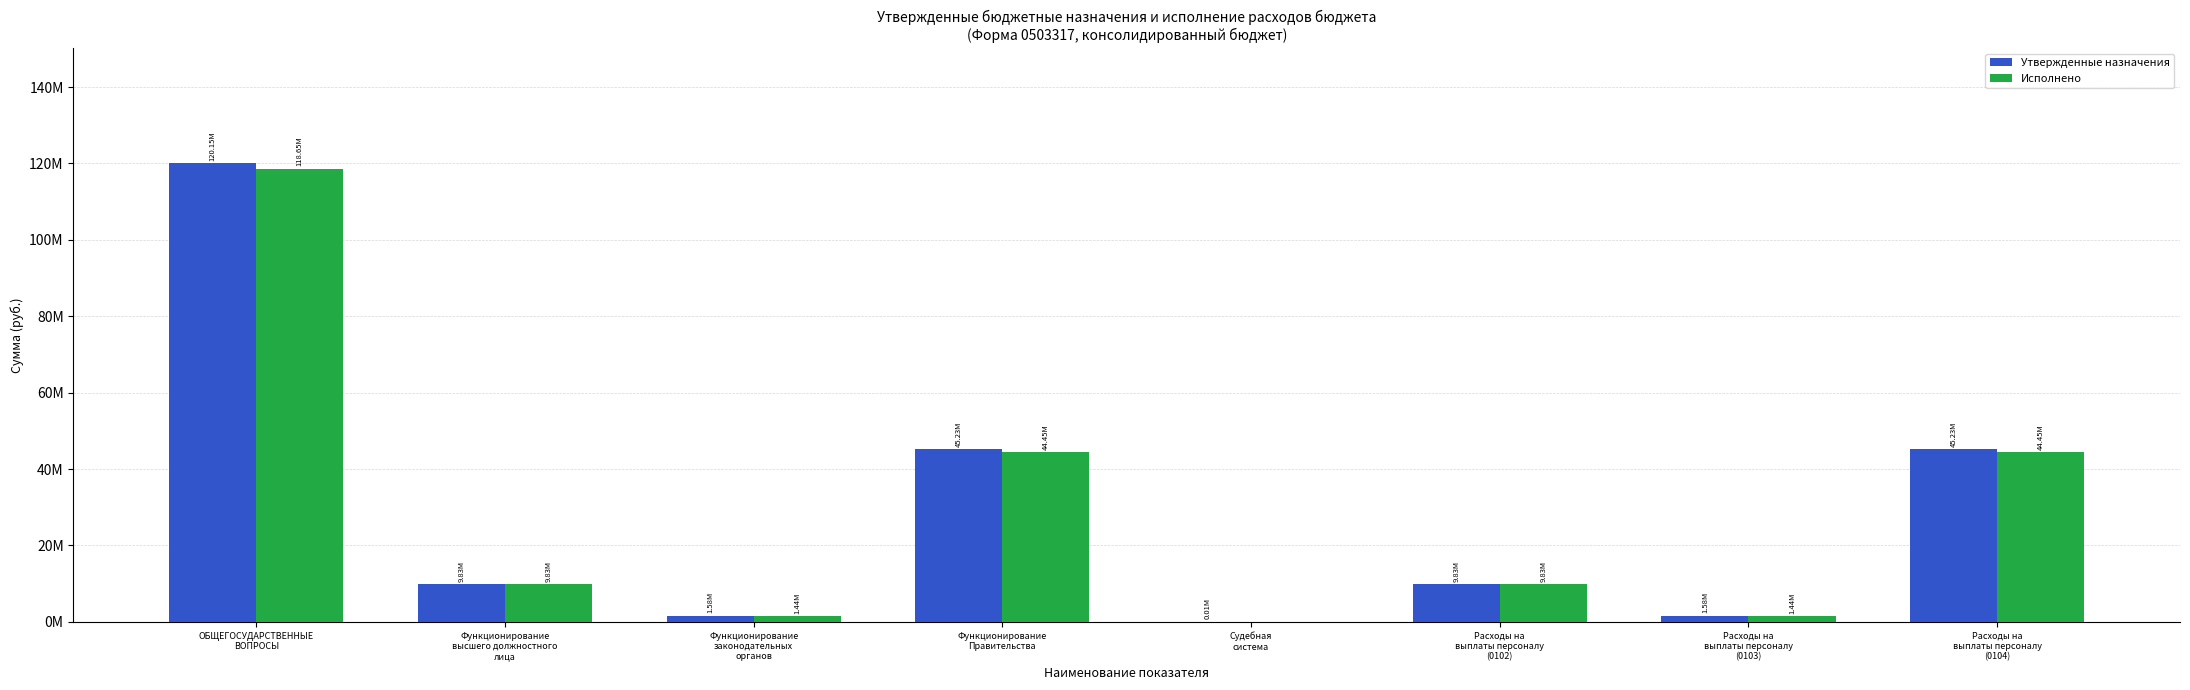

What is the maximum value for Утвержденные назначения?

120151915.3